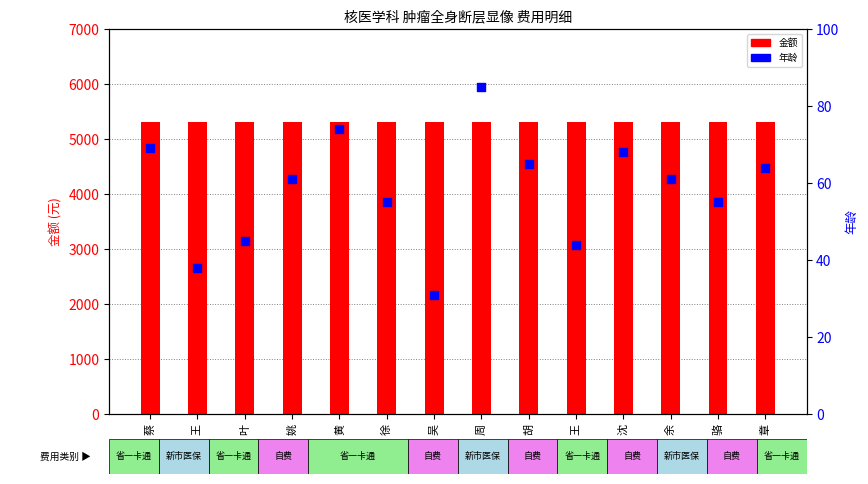

Which series has the largest Y range (max minus min)?

年龄